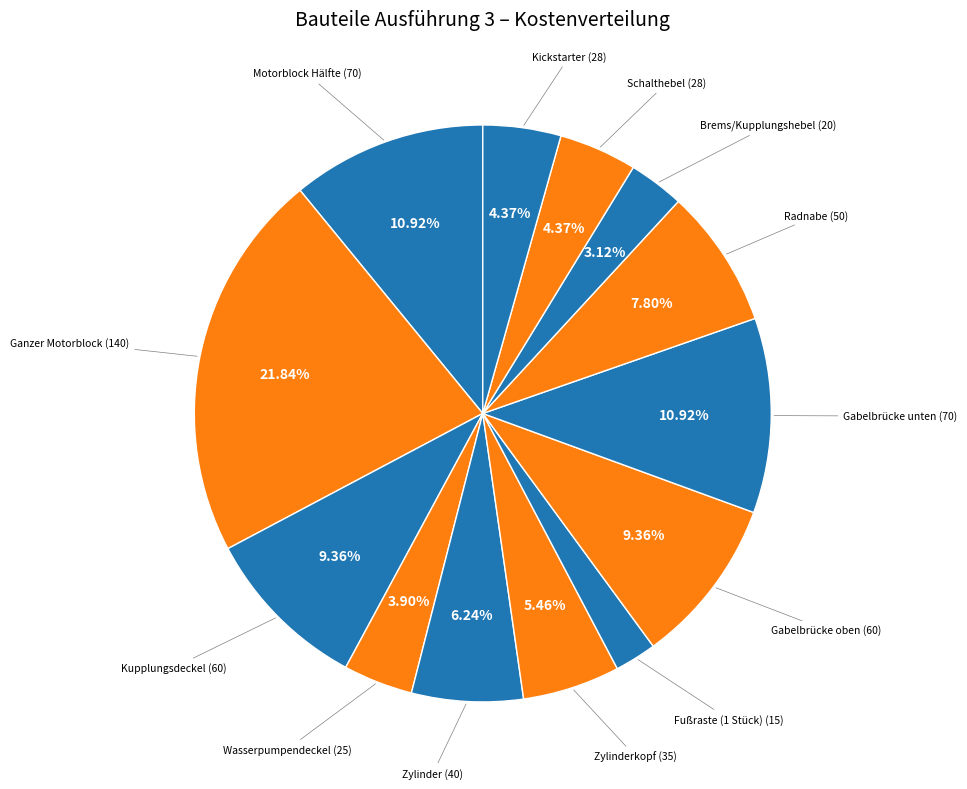

Do Gabelbrücke unten and Zylinder together represent more than half of the pie?

No